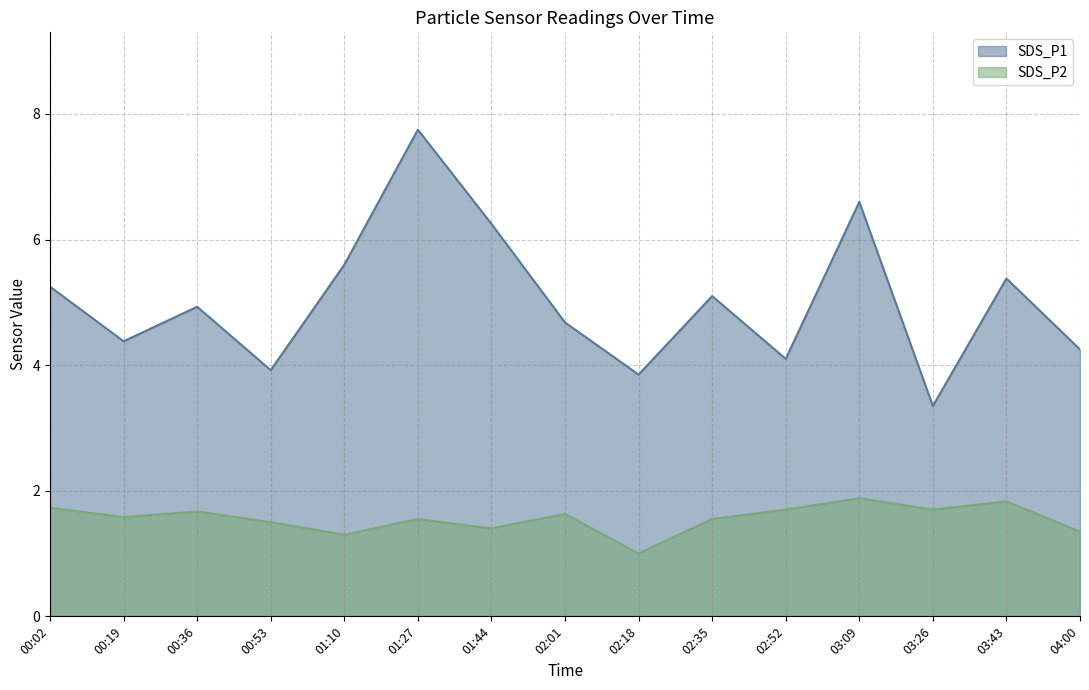

The SDS_P1 series shows 8.8 at 02:35. True or false?

False